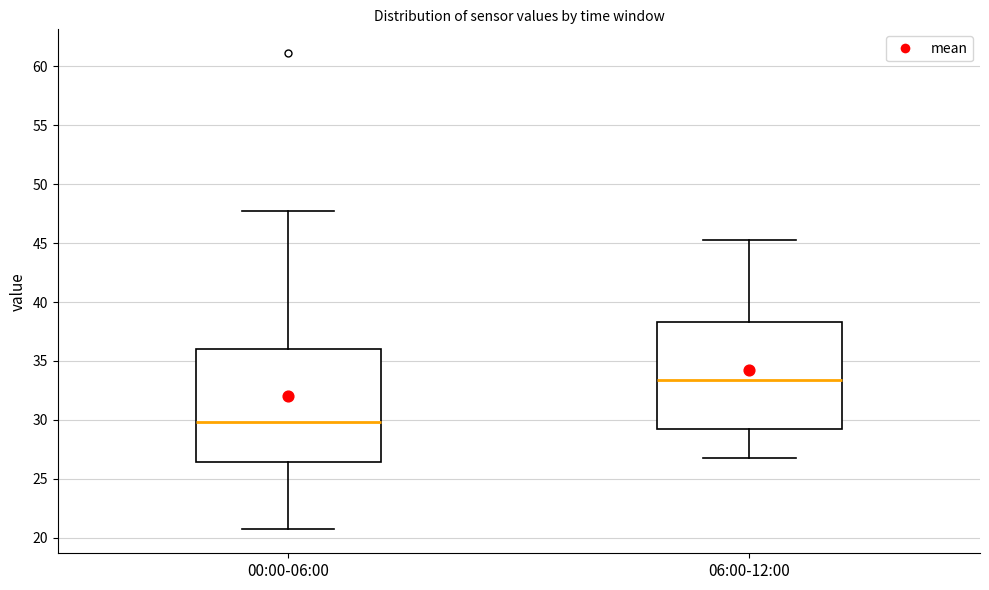

Reading left to right, read every box against the y-axis: the position of its median line, the range the box covers, and the ends of its whiskers. The values are not printed on the chart, so give them approximately, as read against the axis.

00:00-06:00: median 30.0, box 26.5 to 36.0, whiskers 20.5 to 47.5
06:00-12:00: median 33.5, box 29.5 to 38.5, whiskers 27.0 to 45.5